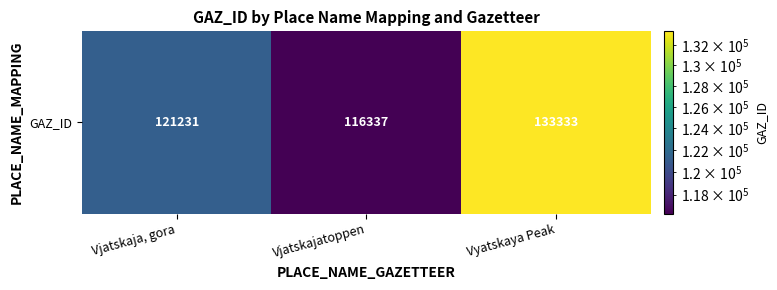

What is the change in value from Vjatskaja, gora to Vjatskajatoppen?

-4894